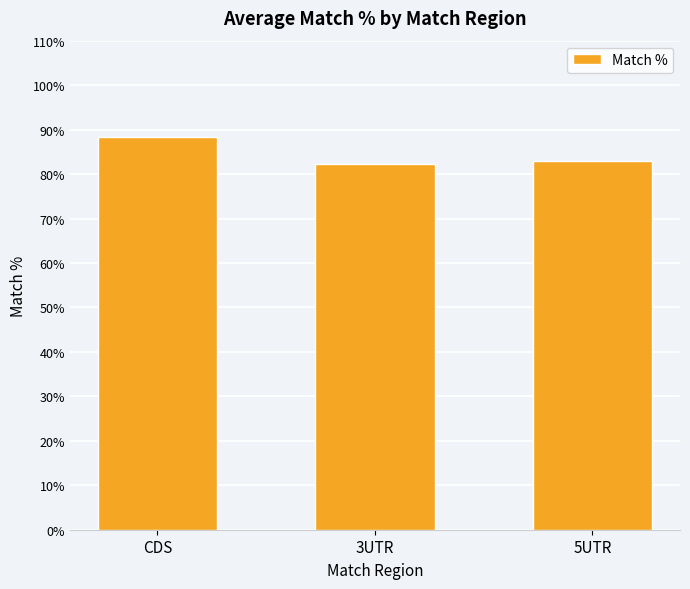

Does the chart contain stacked bars?

No